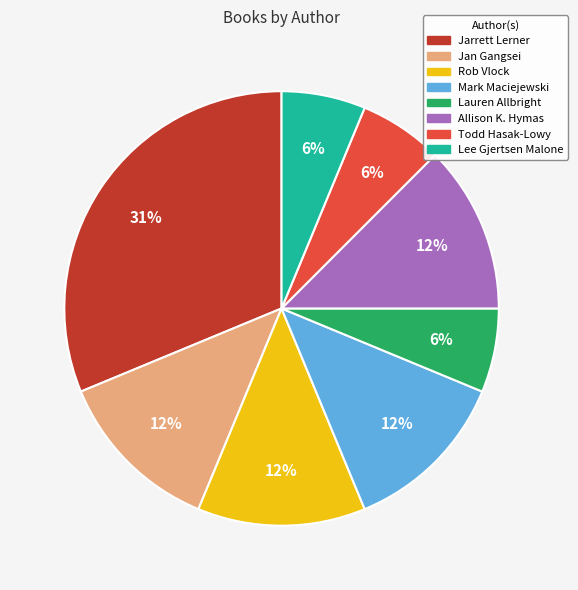

True or false: Allison K. Hymas accounts for 1% of the total.

False